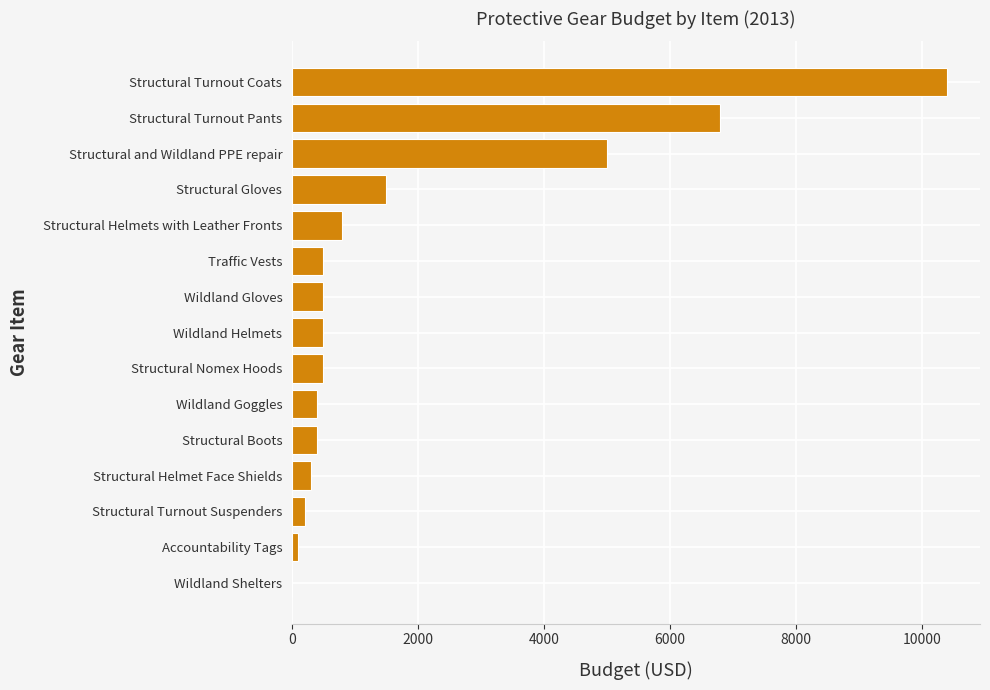

True or false: the data shows 300 at Structural Helmet Face Shields.

True